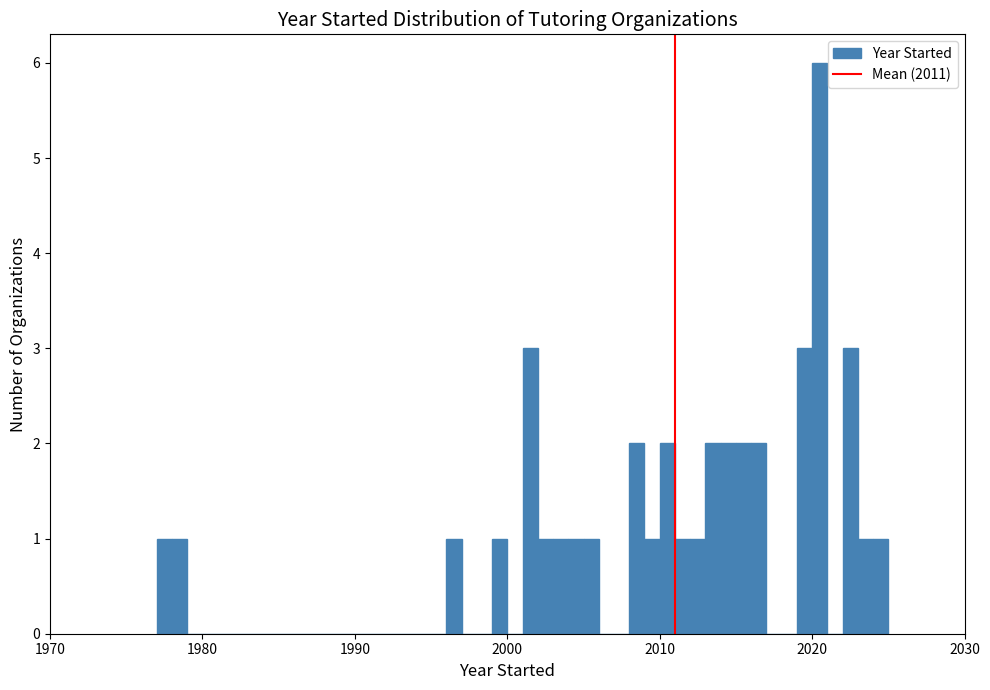

Read against the x-axis, roughly where is the centre of the tallest bar?

2021